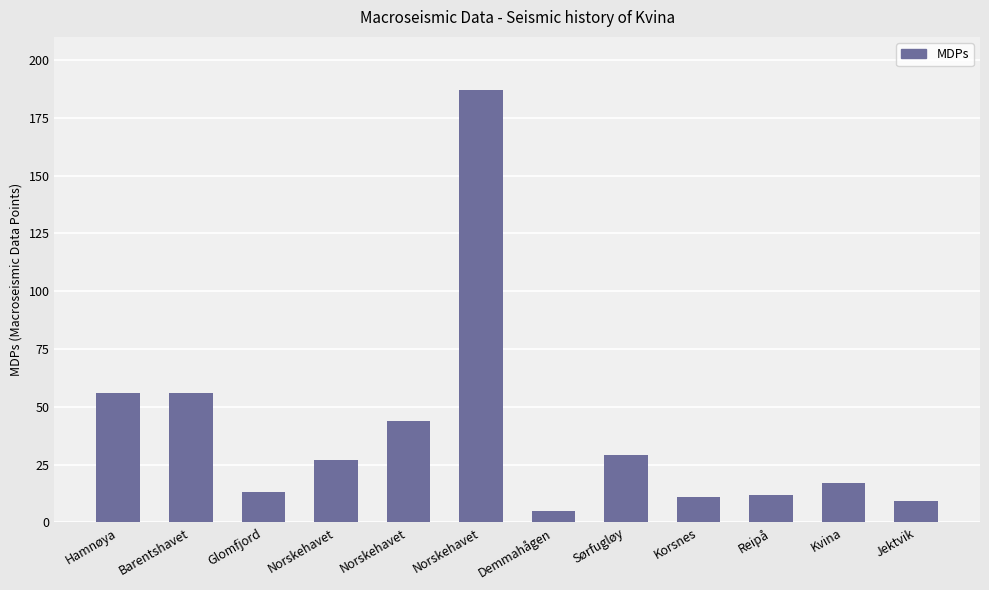

Reading left to right, list all the values displayed in this chart.

56	56	13	27	44	187	5	29	11	12	17	9